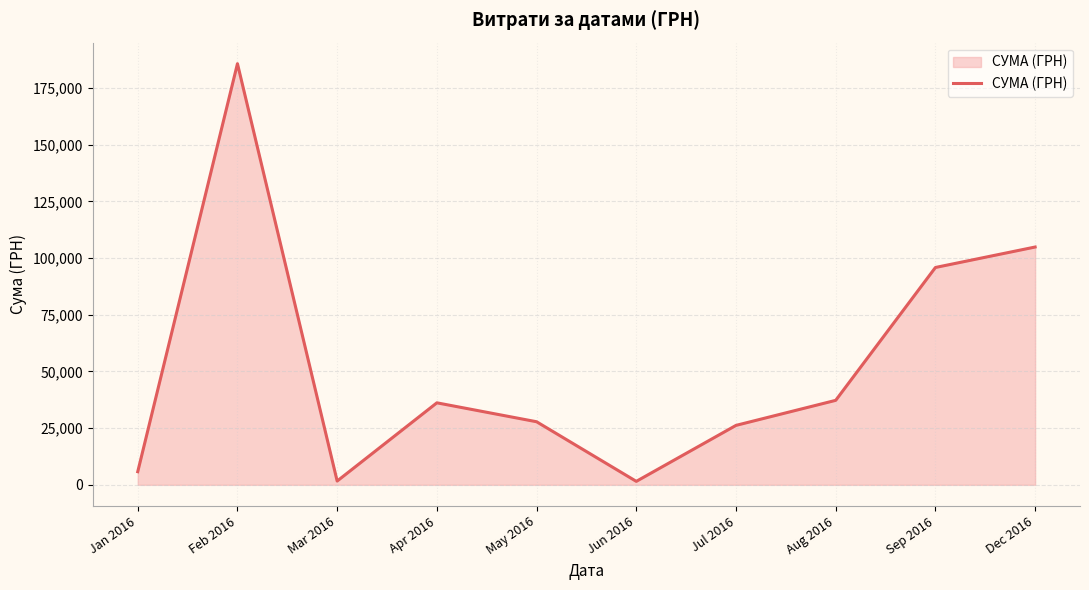

Which has a higher value, Feb 2016 or Jan 2016?

Feb 2016